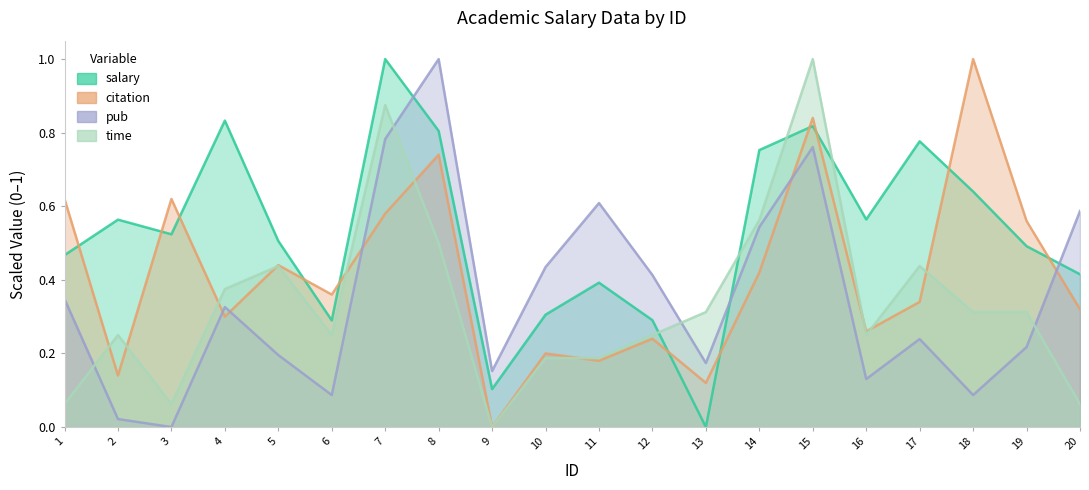

After their last crossing, which series has the higher values: time or pub?

pub